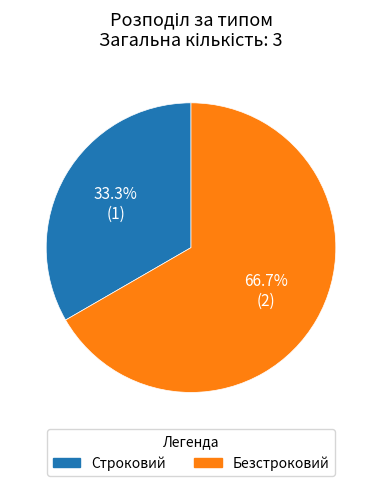

Rank the categories by value from lowest to highest.

Строковий, Безстроковий